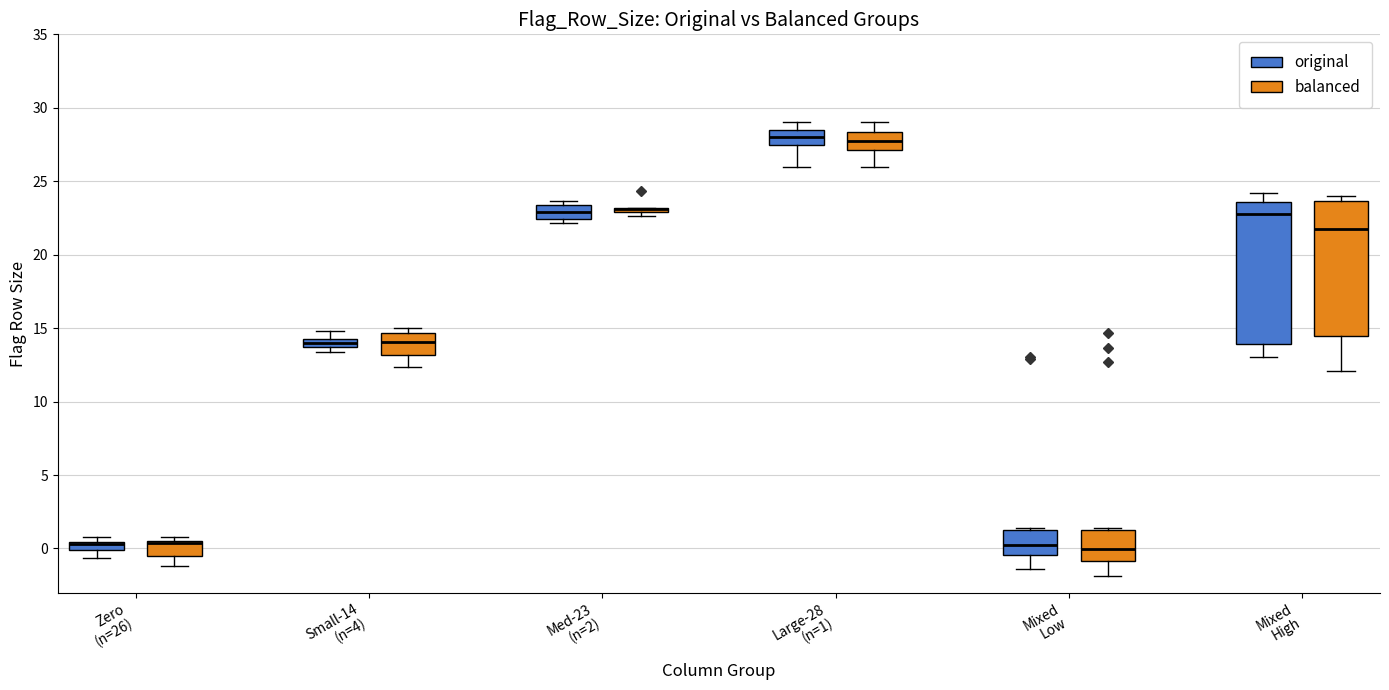

Where is the upper edge of the box for Med-23 (n=2) (original) on the y-axis? The values are not printed on the chart, so give them approximately, as read against the axis.

23.5